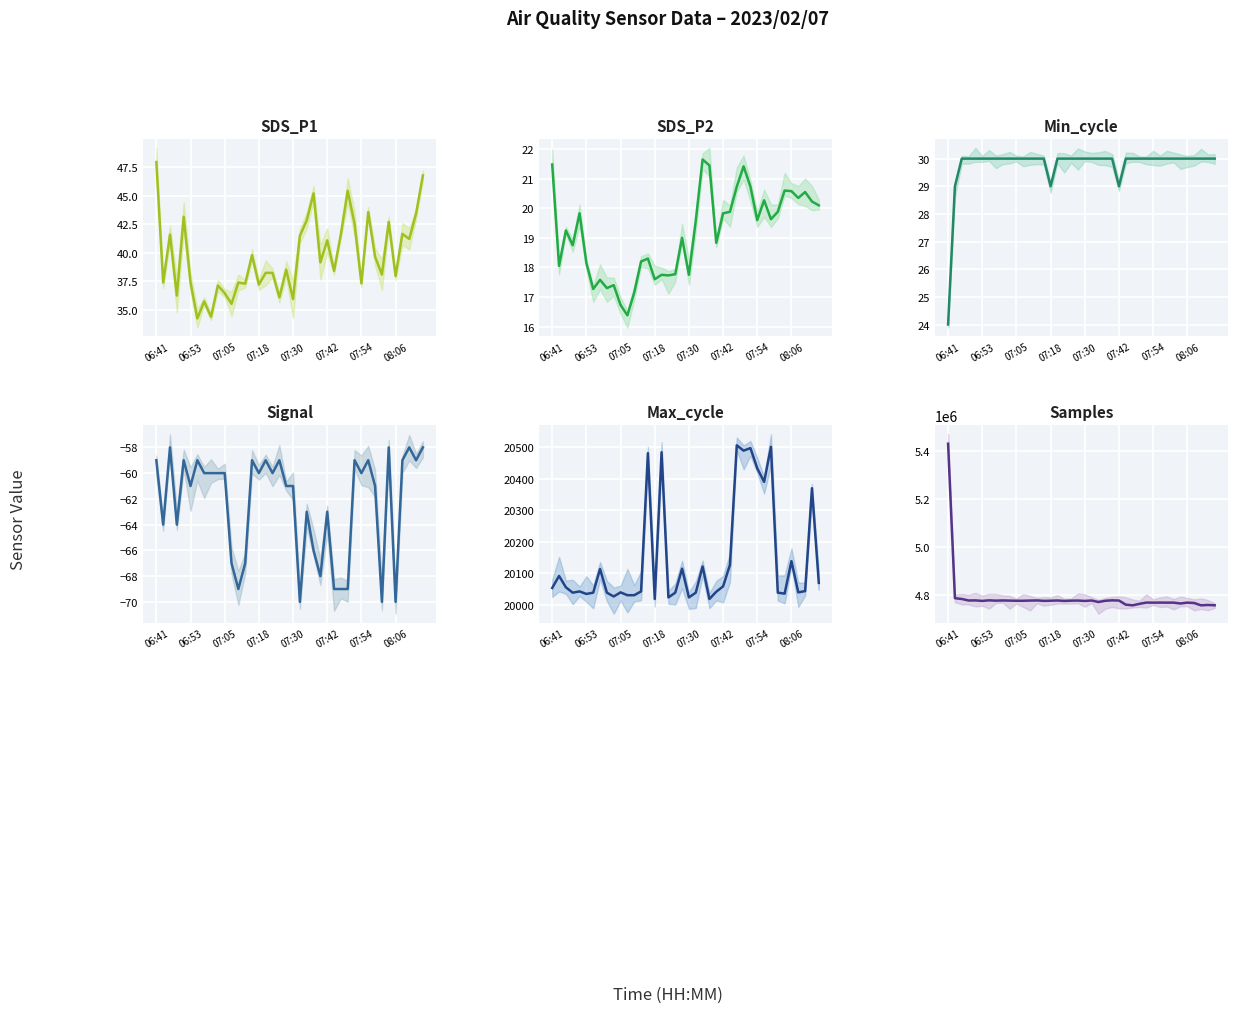

True or false: SDS_P2 and Min_cycle intersect in this chart.

False